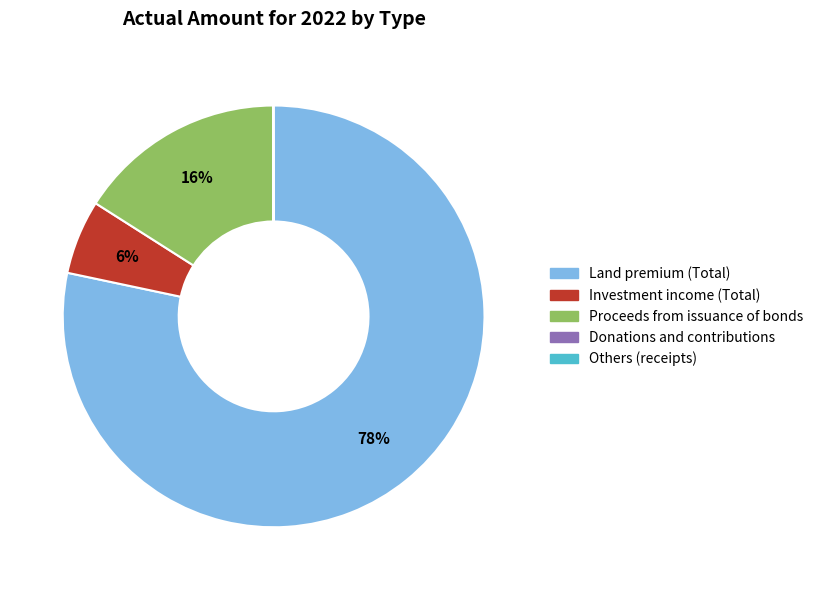

To the nearest percent, what is the difference between the Investment income (Total) and Proceeds from issuance of bonds slice percentages?

10%